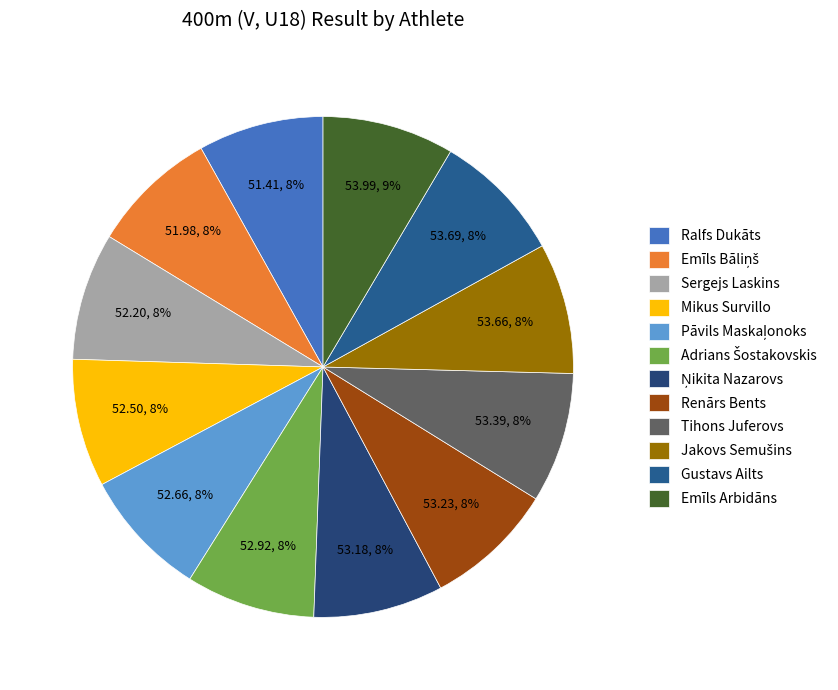

How many segments does this pie chart have?

12